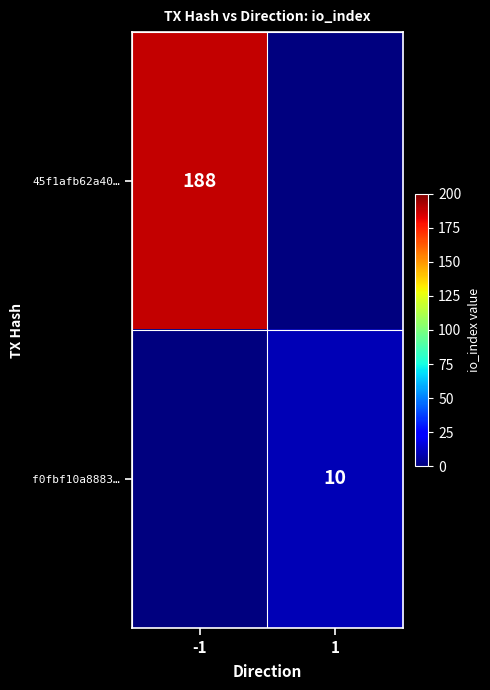

At which label does f0fbf10a8883… reach its minimum?

-1